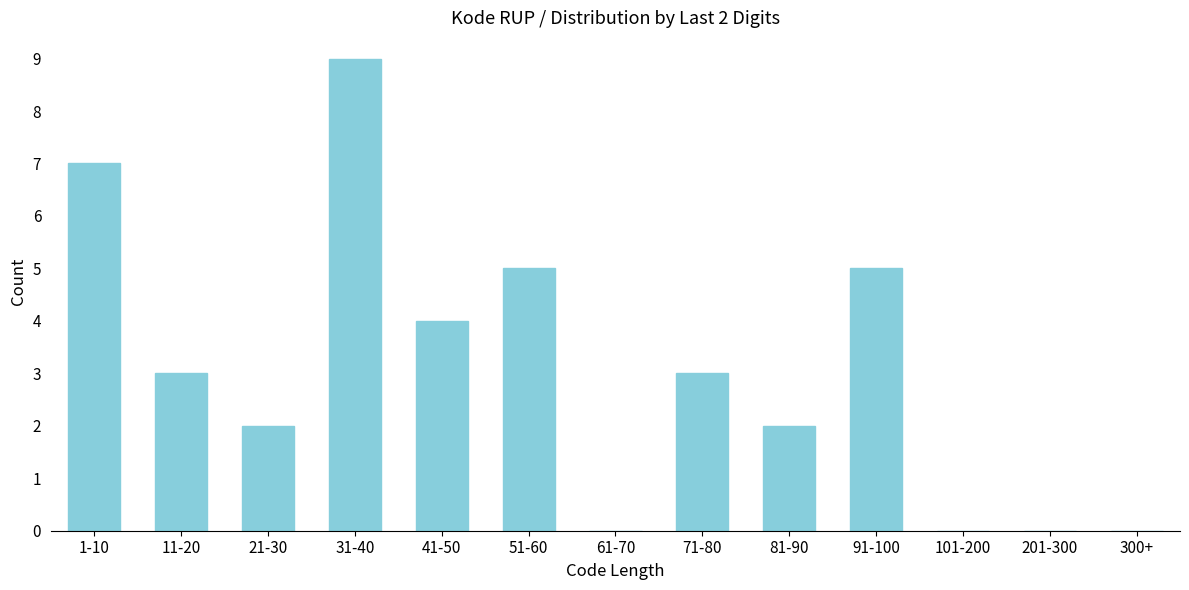

Reading left to right, list all the values displayed in this chart.

1-10=7	11-20=3	21-30=2	31-40=9	41-50=4	51-60=5	61-70=0	71-80=3	81-90=2	91-100=5	101-200=0	201-300=0	300+=0